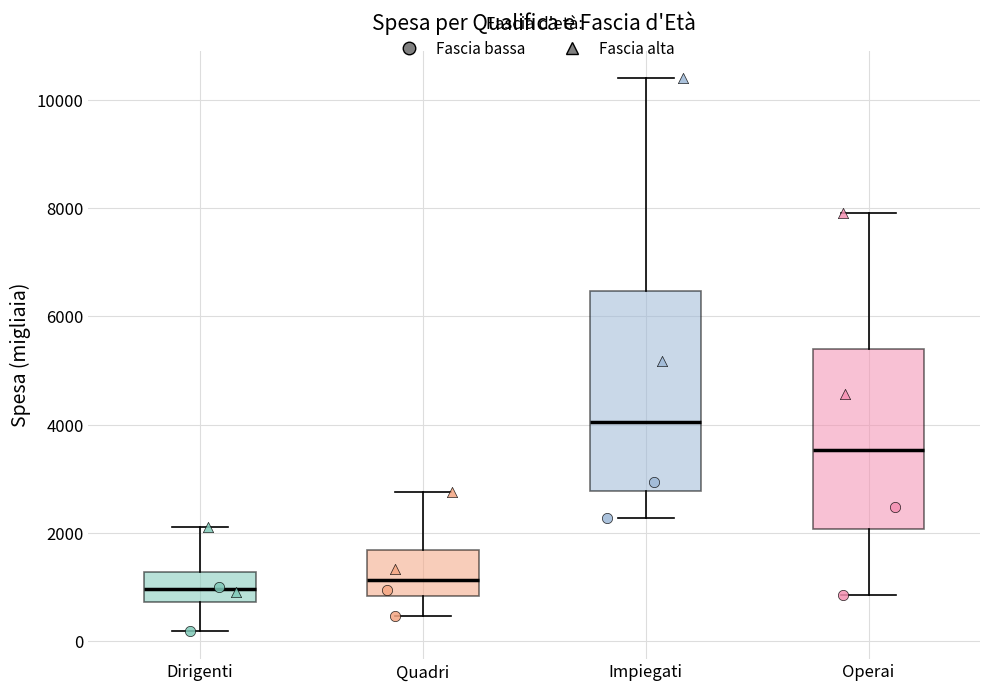

Comparing the boxes themselves (not the whiskers), which one is the tallest?

Impiegati